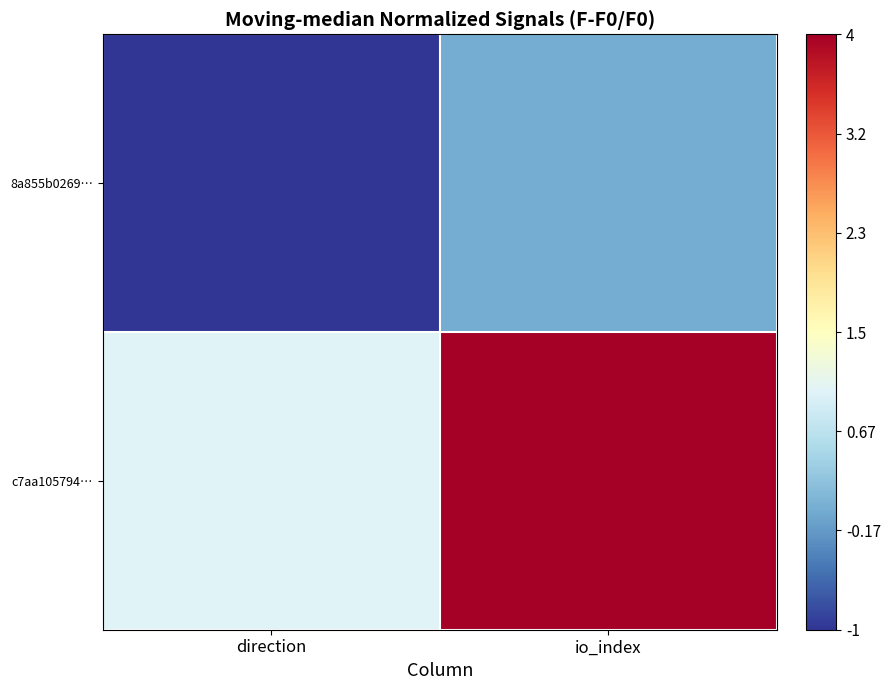

Which series has the largest total across all categories?

c7aa105794…